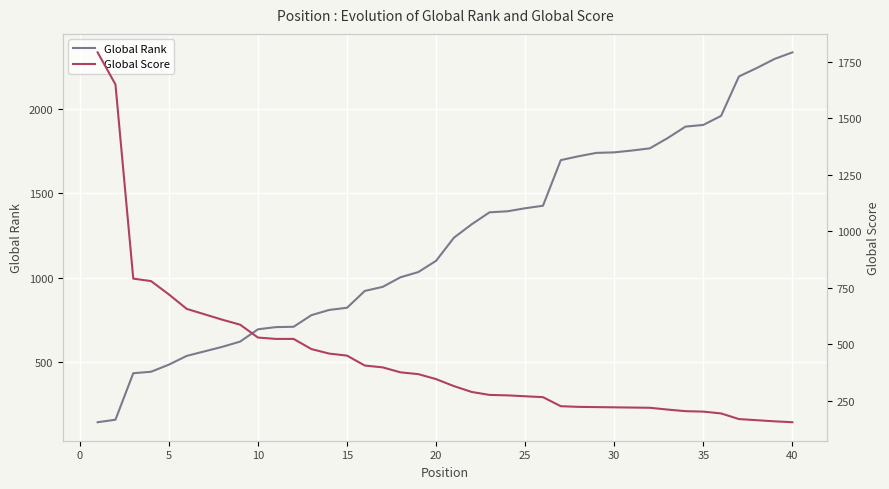

What is the maximum value for Global Score?

1792